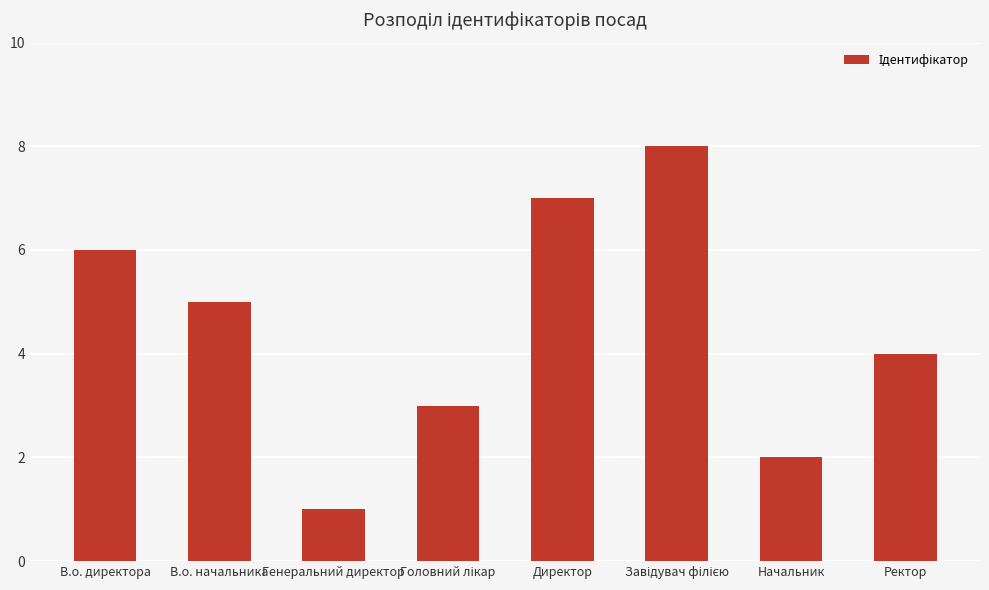

What is the maximum value shown in the chart?

8